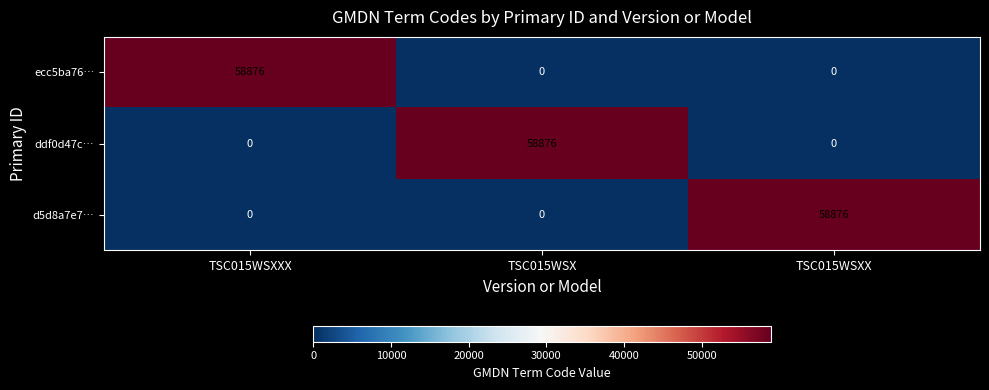

Reading left to right, transcribe all the data shown in this chart.

ecc5ba76…: 58876	0	0
ddf0d47c…: 0	58876	0
d5d8a7e7…: 0	0	58876